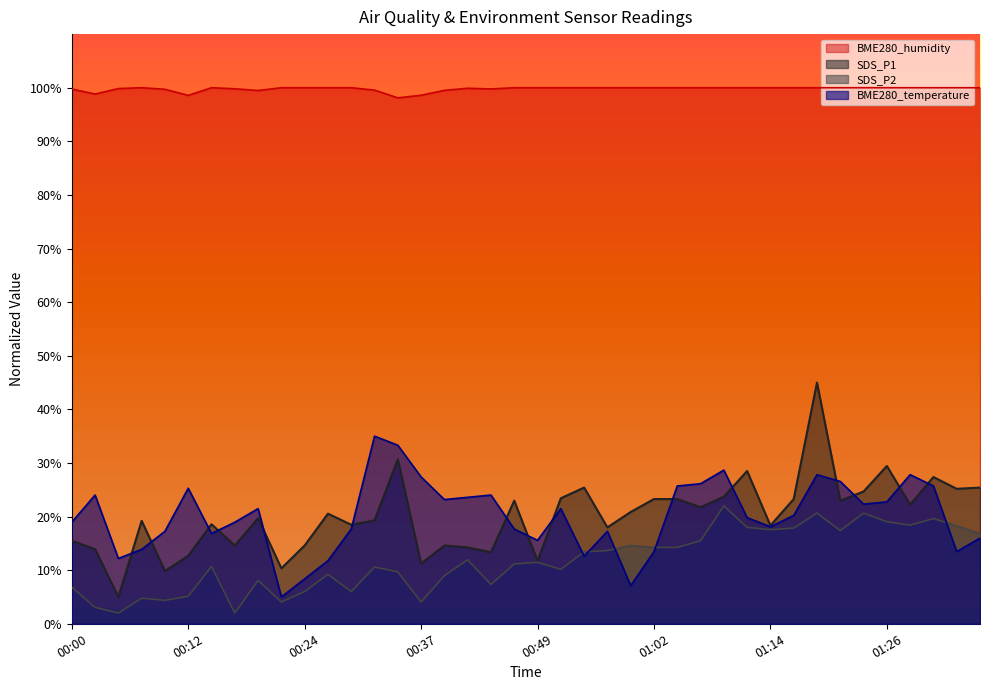

Reading left to right, extract all data points from this chart.

BME280_temperature: 00:00=18.9	00:02=24.0	00:05=12.2	00:07=13.9	00:10=17.3	00:12=25.3	00:14=16.8	00:17=18.9	00:19=21.5	00:22=5.0	00:24=8.4	00:27=11.8	00:29=17.7	00:32=35.0	00:34=33.3	00:37=27.4	00:39=23.2	00:42=23.6	00:44=24.0	00:46=17.7	00:49=15.6	00:52=21.5	00:54=12.6	00:57=17.3	00:59=7.1	01:02=13.5	01:04=25.7	01:07=26.1	01:09=28.7	01:11=19.8	01:14=18.1	01:16=20.2	01:19=27.8	01:21=26.5	01:24=22.3	01:26=22.7	01:29=27.8	01:31=25.7	01:34=13.5	01:36=16.0
BME280_humidity: 00:00=99.8	00:02=98.8	00:05=99.8	00:07=100.0	00:10=99.7	00:12=98.6	00:14=100.0	00:17=99.8	00:19=99.5	00:22=100.0	00:24=100.0	00:27=100.0	00:29=100.0	00:32=99.5	00:34=98.1	00:37=98.6	00:39=99.5	00:42=99.9	00:44=99.8	00:46=100.0	00:49=100.0	00:52=100.0	00:54=100.0	00:57=100.0	00:59=100.0	01:02=100.0	01:04=100.0	01:07=100.0	01:09=100.0	01:11=100.0	01:14=100.0	01:16=100.0	01:19=100.0	01:21=100.0	01:24=100.0	01:26=100.0	01:29=100.0	01:31=100.0	01:34=100.0	01:36=100.0
SDS_P1: 00:00=15.5	00:02=13.9	00:05=5.0	00:07=19.2	00:10=9.8	00:12=12.7	00:14=18.6	00:17=14.6	00:19=19.7	00:22=10.3	00:24=14.6	00:27=20.5	00:29=18.5	00:32=19.3	00:34=30.7	00:37=11.2	00:39=14.6	00:42=14.3	00:44=13.3	00:46=23.0	00:49=11.7	00:52=23.4	00:54=25.4	00:57=18.0	00:59=20.9	01:02=23.3	01:04=23.3	01:07=21.7	01:09=23.7	01:11=28.5	01:14=18.3	01:16=23.3	01:19=45.0	01:21=23.0	01:24=24.7	01:26=29.4	01:29=22.2	01:31=27.4	01:34=25.2	01:36=25.4
SDS_P2: 00:00=6.9	00:02=3.1	00:05=2.0	00:07=4.8	00:10=4.4	00:12=5.1	00:14=10.7	00:17=2.0	00:19=8.1	00:22=4.1	00:24=6.0	00:27=9.2	00:29=6.0	00:32=10.6	00:34=9.7	00:37=4.1	00:39=9.0	00:42=11.9	00:44=7.3	00:46=11.2	00:49=11.5	00:52=10.2	00:54=13.4	00:57=13.7	00:59=14.6	01:02=14.2	01:04=14.2	01:07=15.5	01:09=22.0	01:11=18.0	01:14=17.6	01:16=17.9	01:19=20.6	01:21=17.4	01:24=20.6	01:26=19.0	01:29=18.4	01:31=19.6	01:34=18.3	01:36=16.8